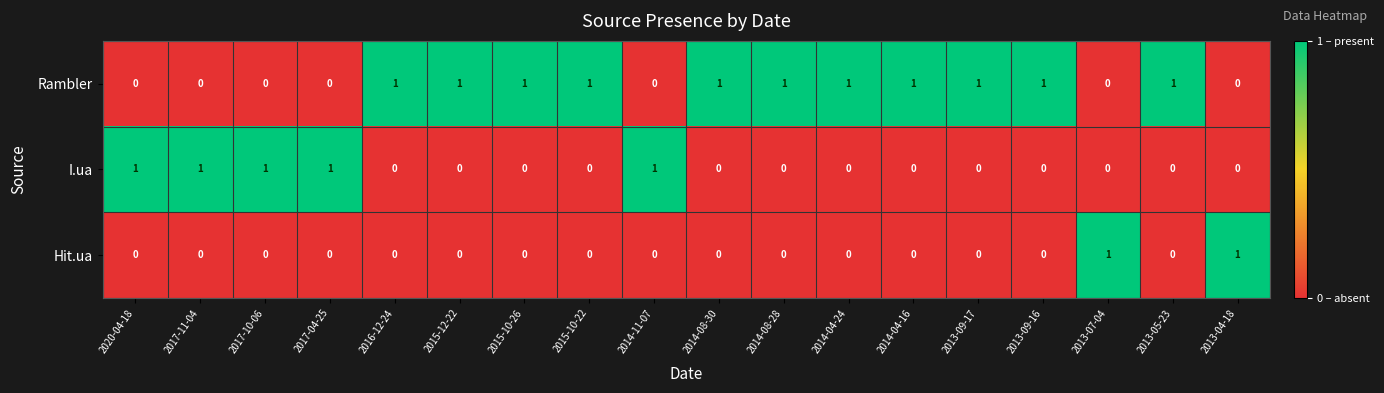

How many I.ua values are between 0 and 1?

18